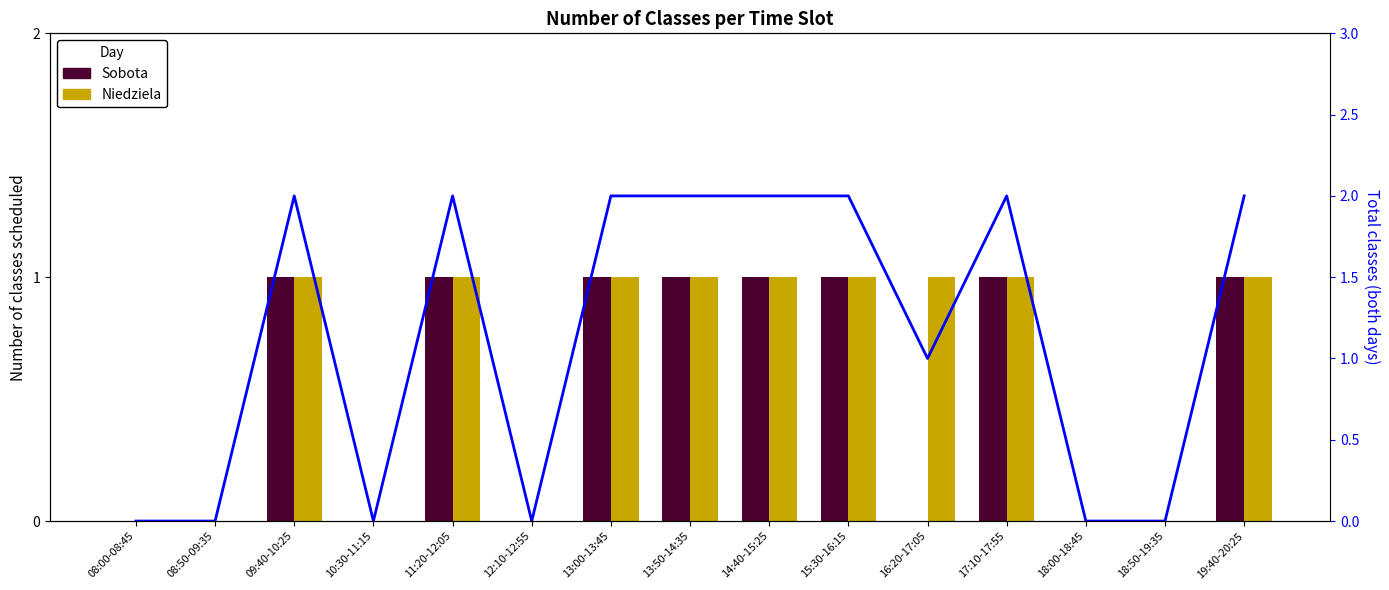

At which category is the sum across all series the highest?

09:40-10:25